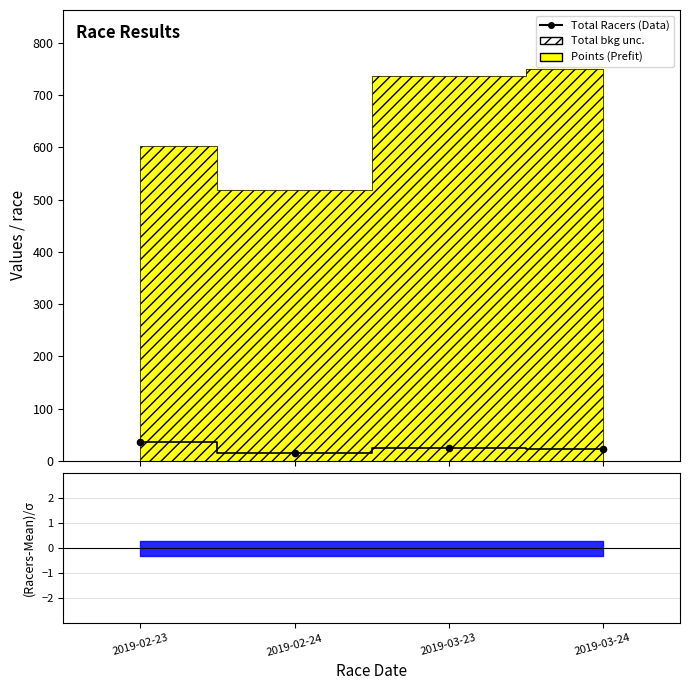

Approximately how many times larger is the value at 2019-03-24 compared to 2019-02-24?

1.5